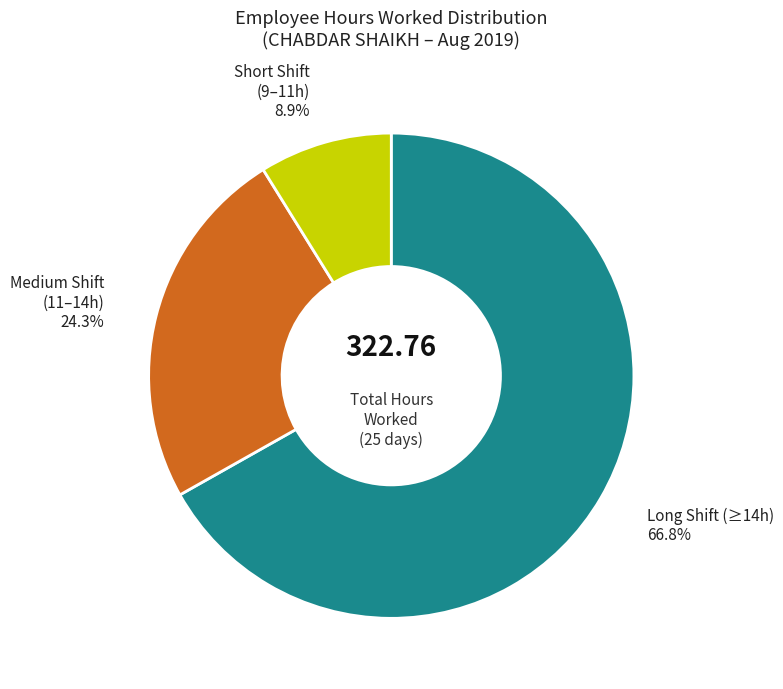

Does any single category account for the majority?

Yes